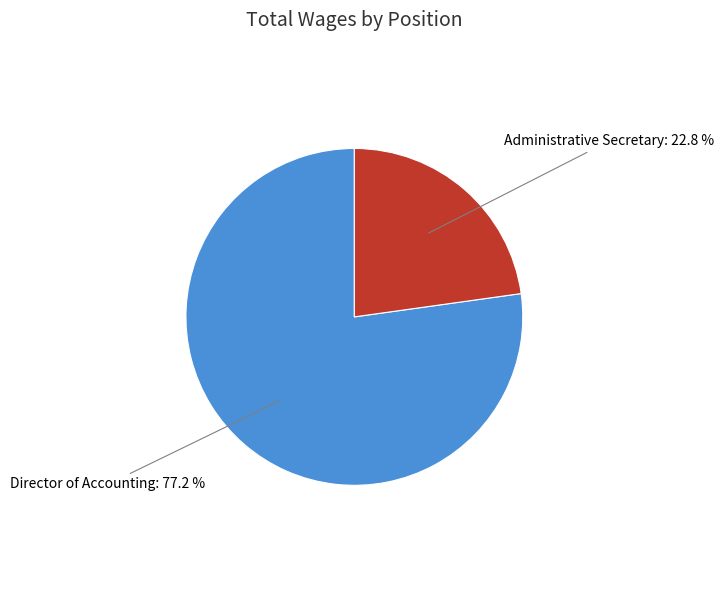

The Director of Accounting slice represents 84% of the pie. True or false?

False